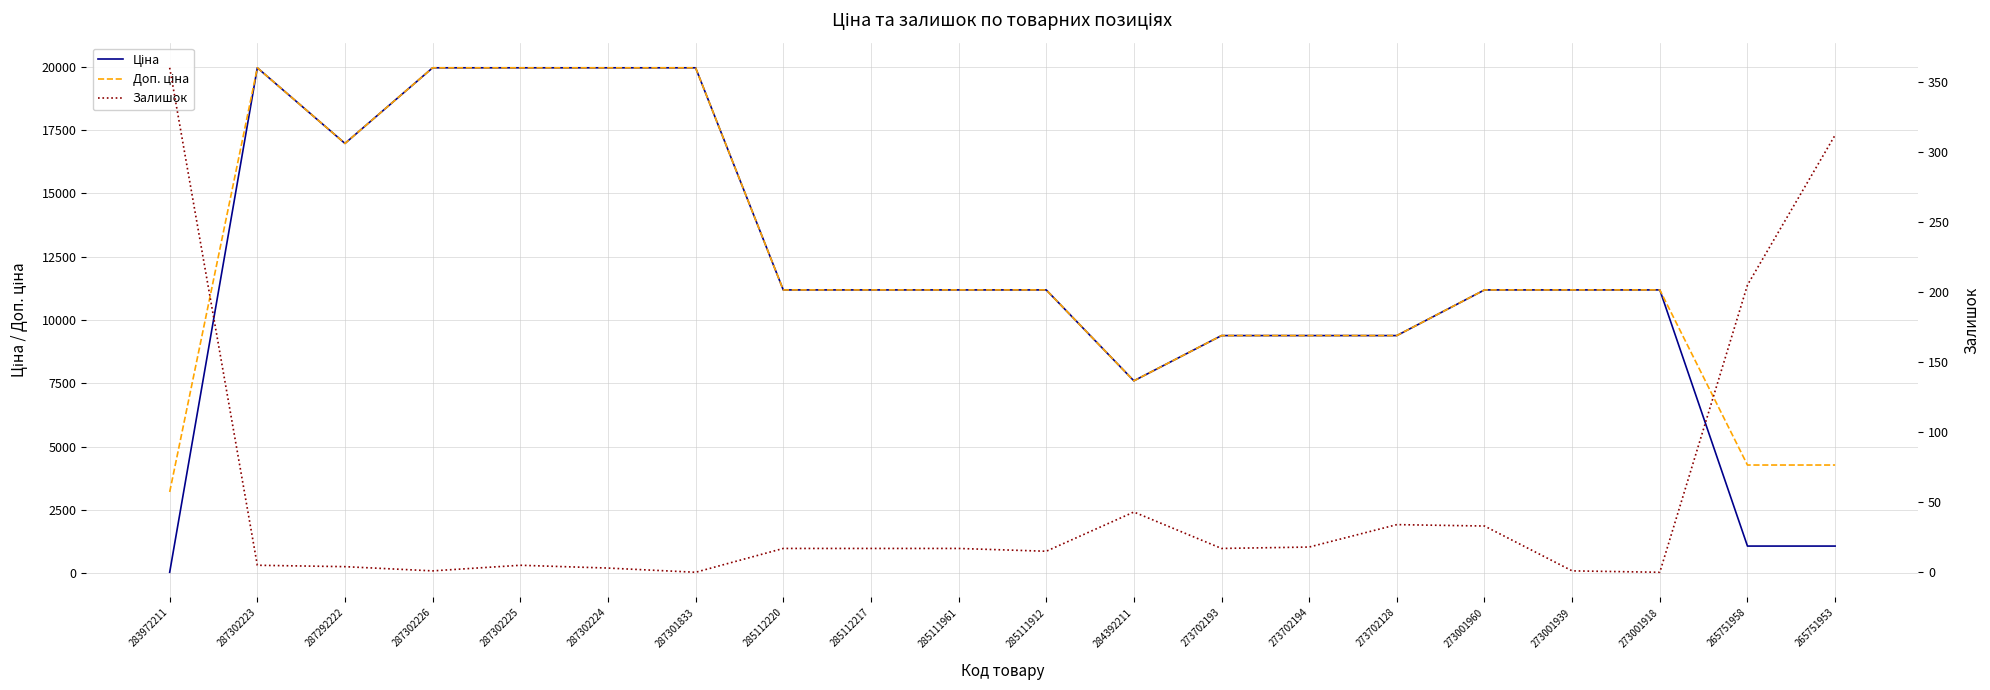

The Доп. ціна series shows 11188.2 at 285111961. True or false?

True